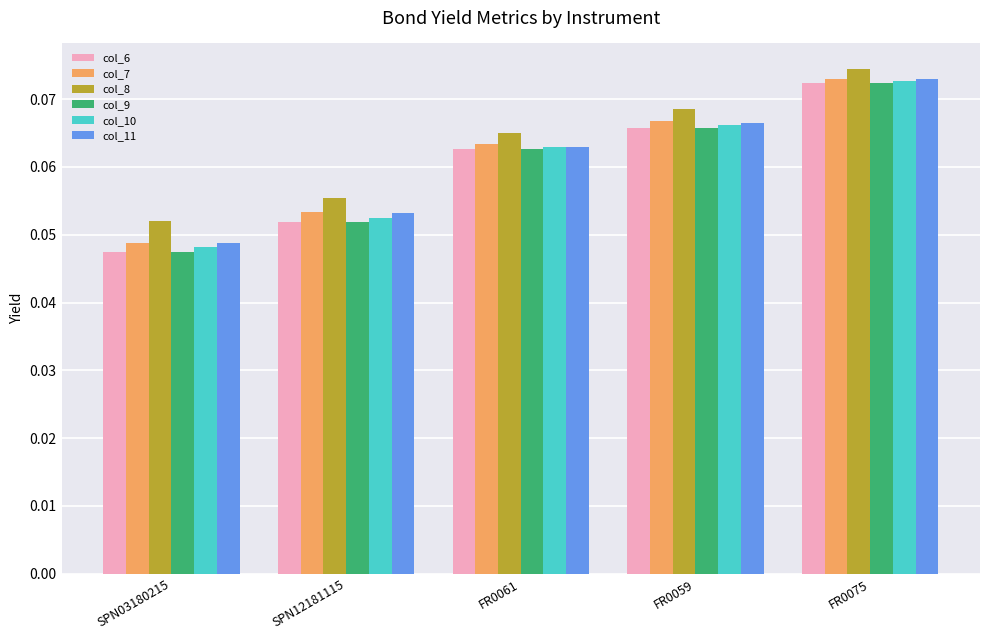

Rank the categories by col_8 value from lowest to highest.

SPN03180215, SPN12181115, FR0061, FR0059, FR0075